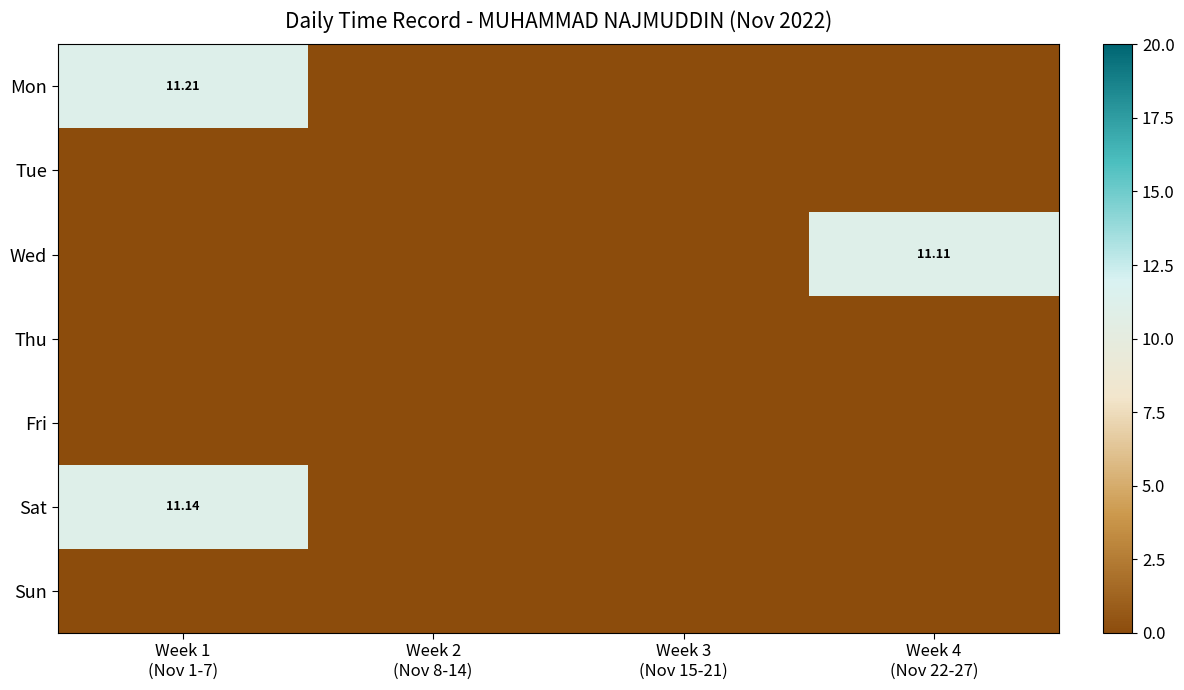

List the series in order of their peak value, lowest first.

Tue, Thu, Fri, Sun, Wed, Sat, Mon